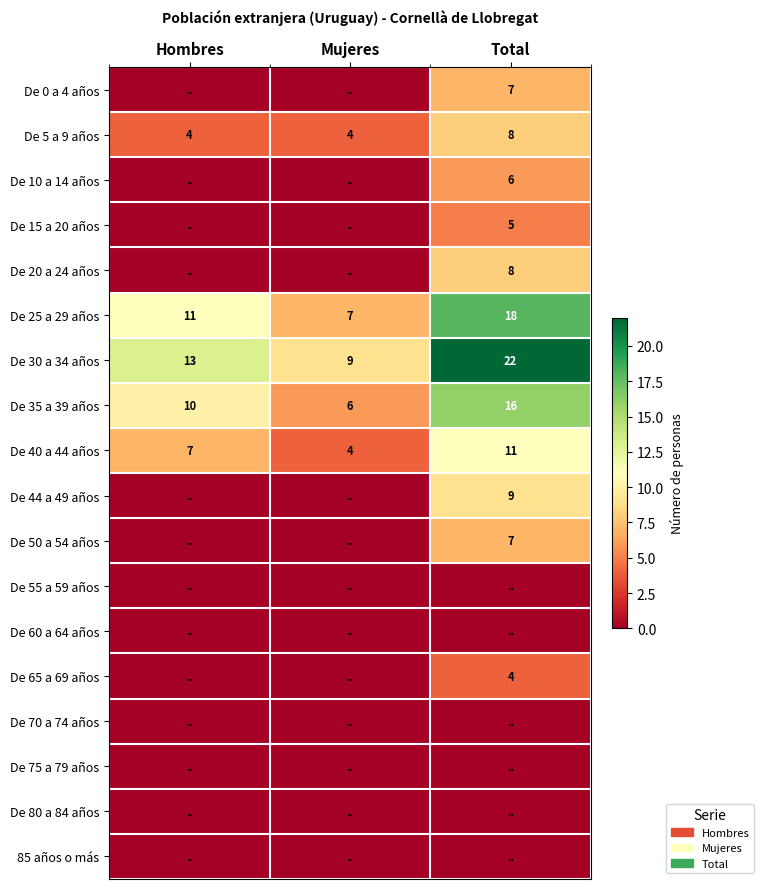

The De 15 a 20 años series shows 2 at Total. True or false?

False